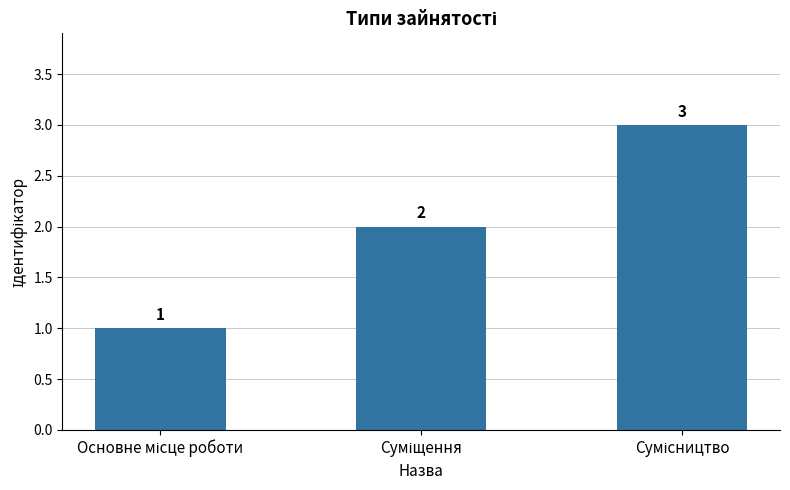

What is the value of the 1st bar from the left?

1